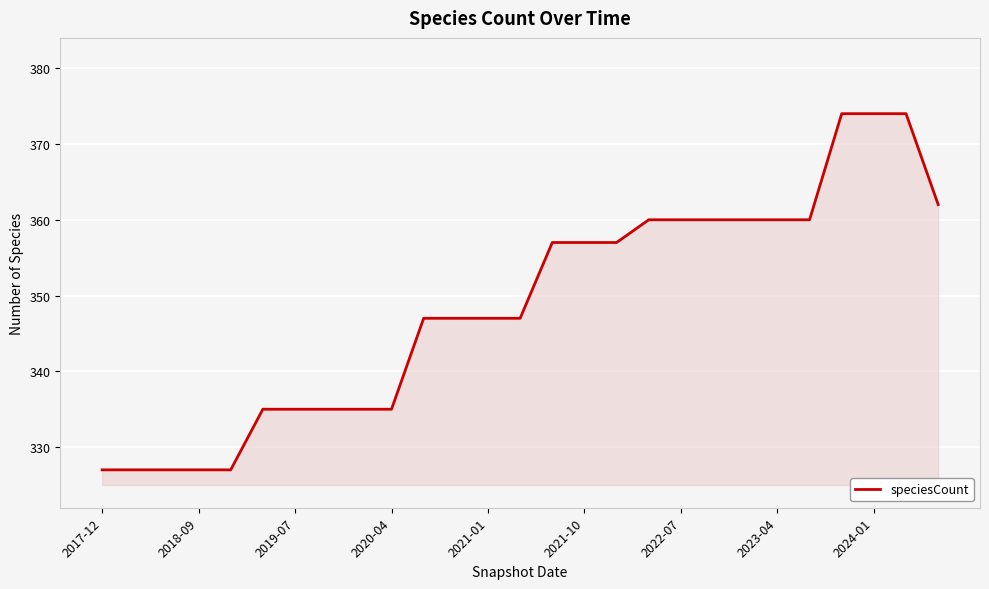

What is the difference between the maximum and minimum values?

47